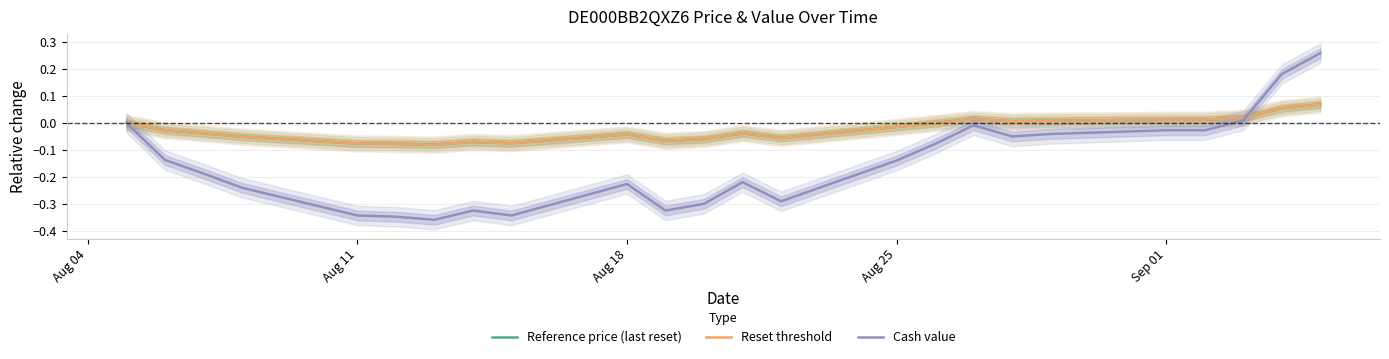

At which label is Reference price (last reset) closest to 0?

Aug 04